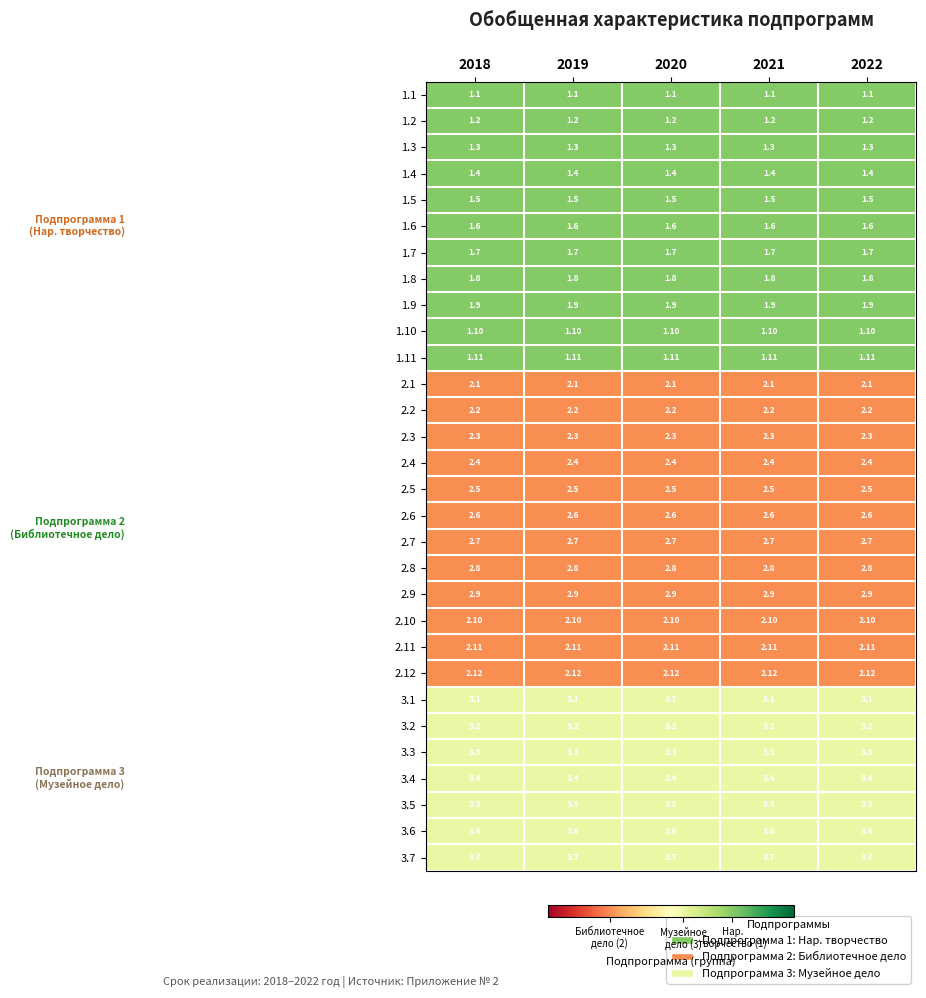

Is the value of 3.2 at 2019 greater than the value of 3.7 at 2018?

No